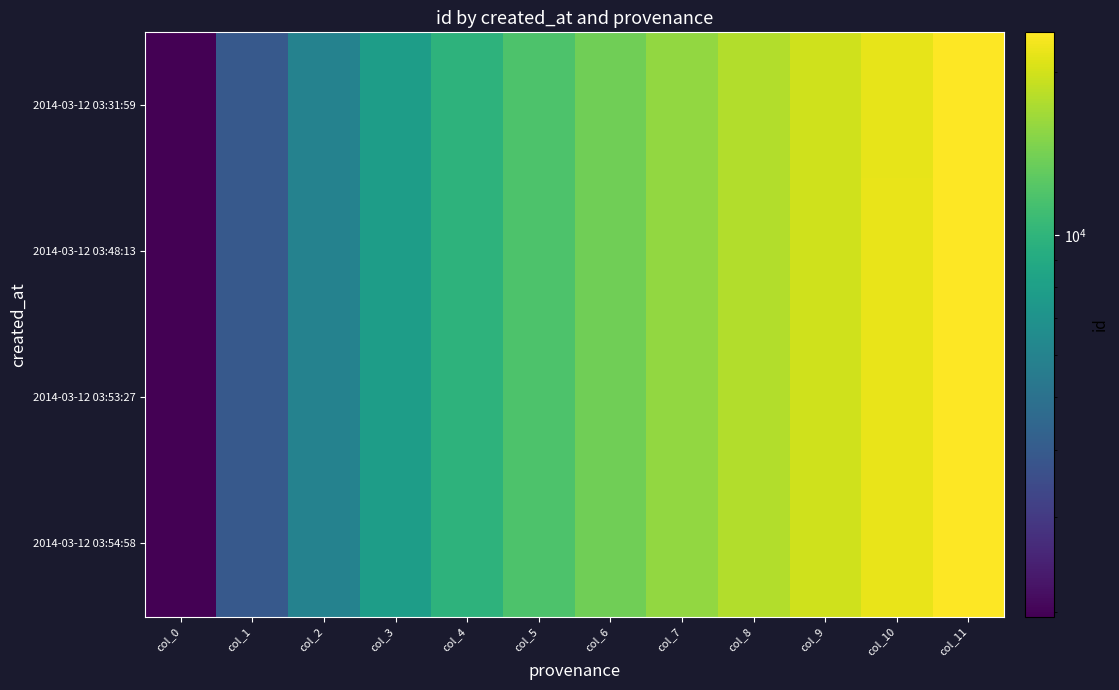

Which series has the largest range (max minus min)?

2014-03-12 03:54:58